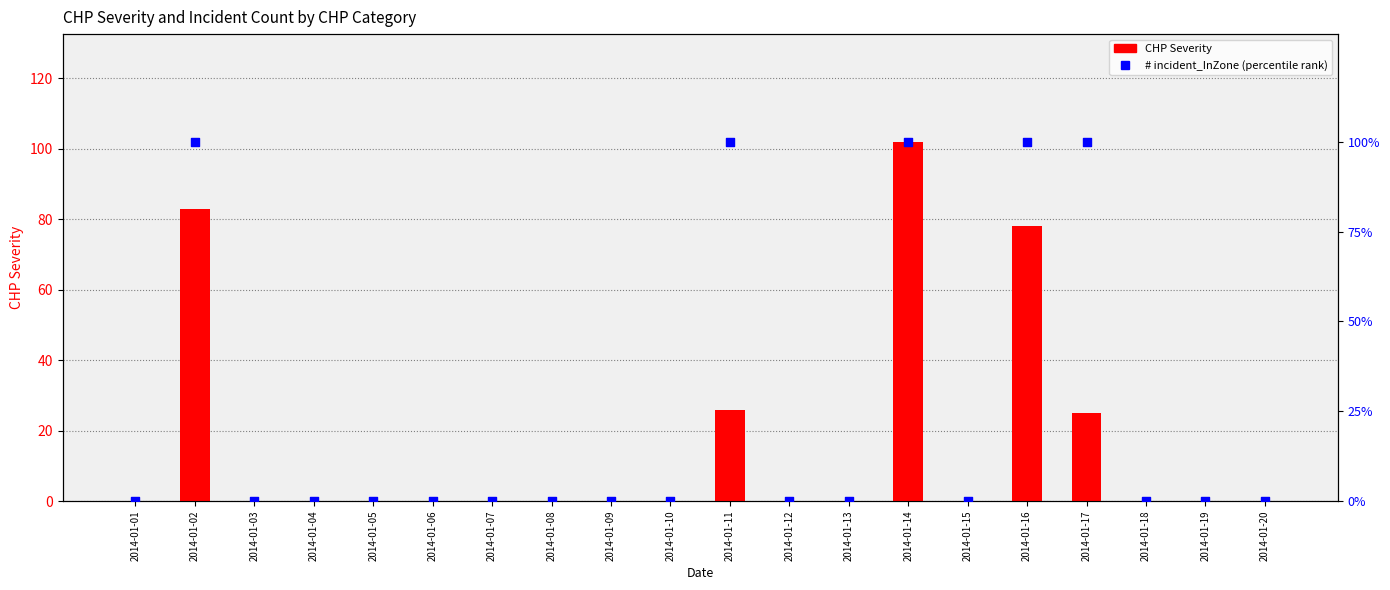

Which series has the largest total across all categories?

# incident_InZone (pct rank)